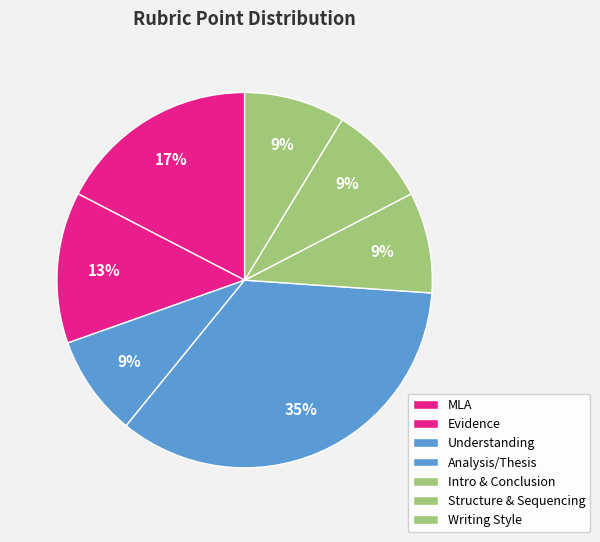

Is there a majority slice in this chart?

No